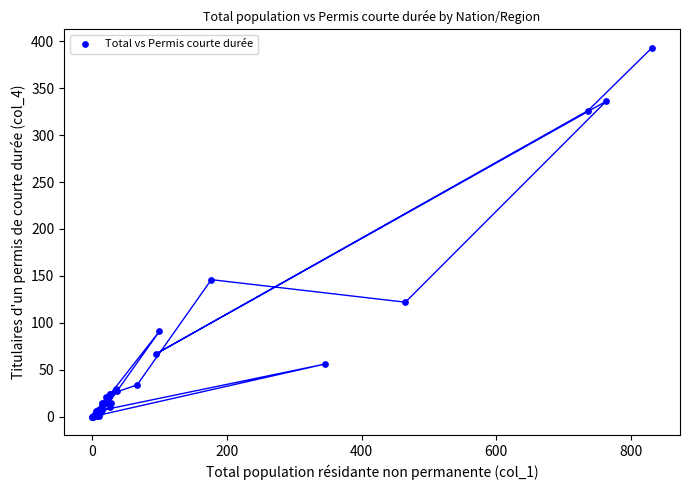

What Y value in the scatter plot is closest to 196?

146